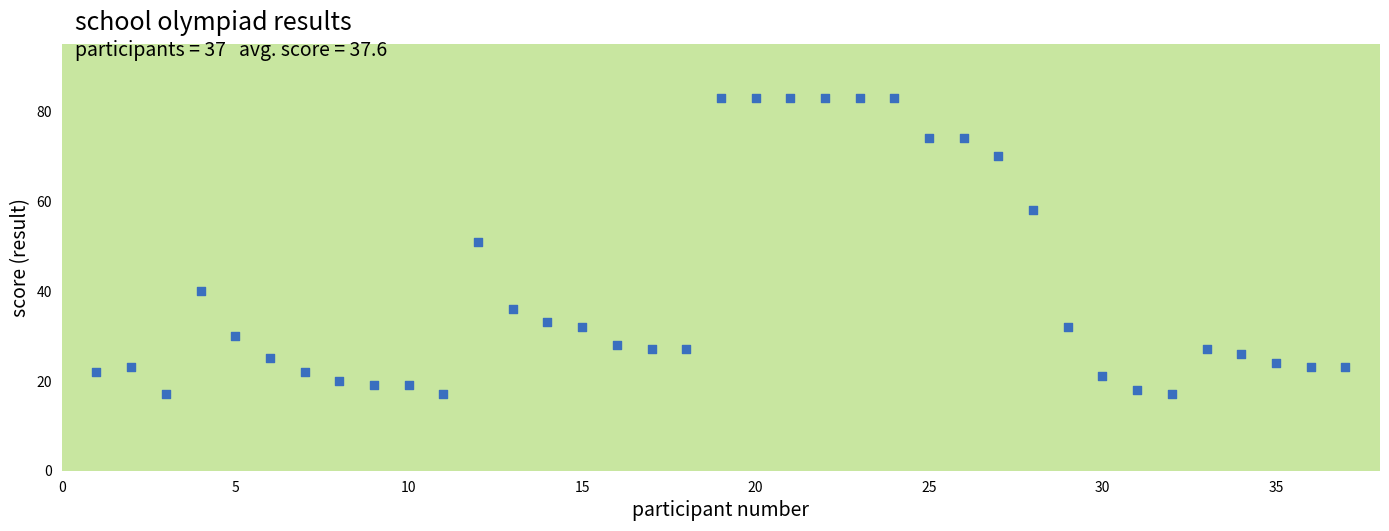

What is the range of X values (max minus min)?

36